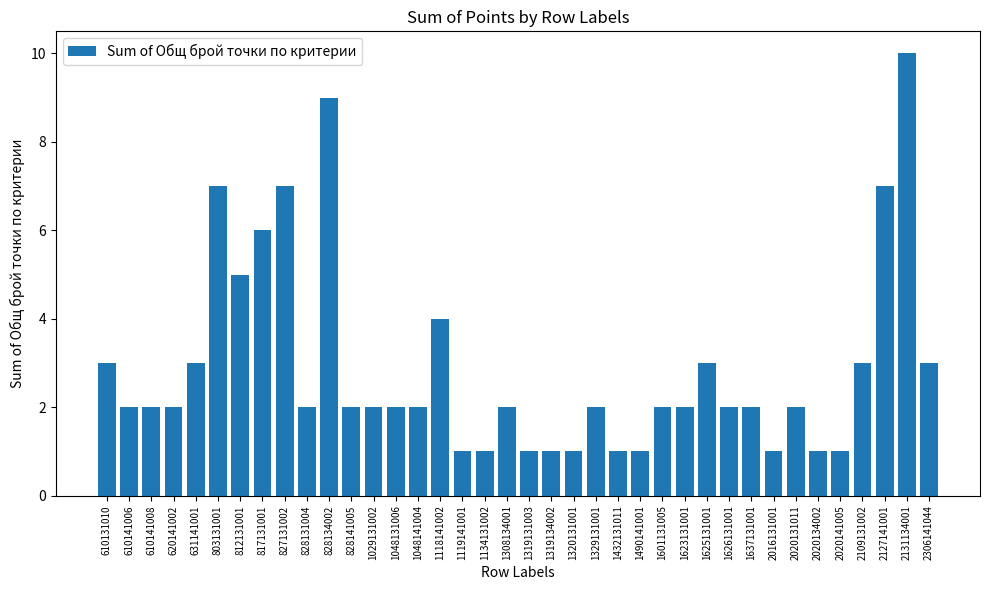

Is it true that the value at 1601131005 is 2?

True